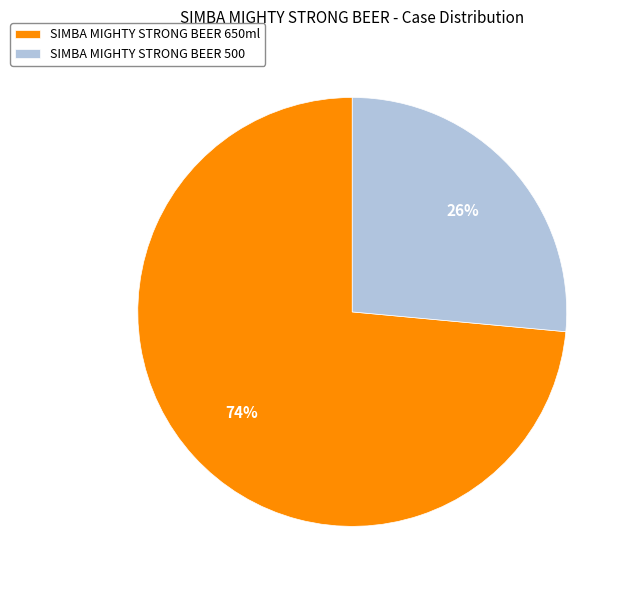

What percentage is the SIMBA MIGHTY STRONG BEER 500 slice, to the nearest percent?

26%